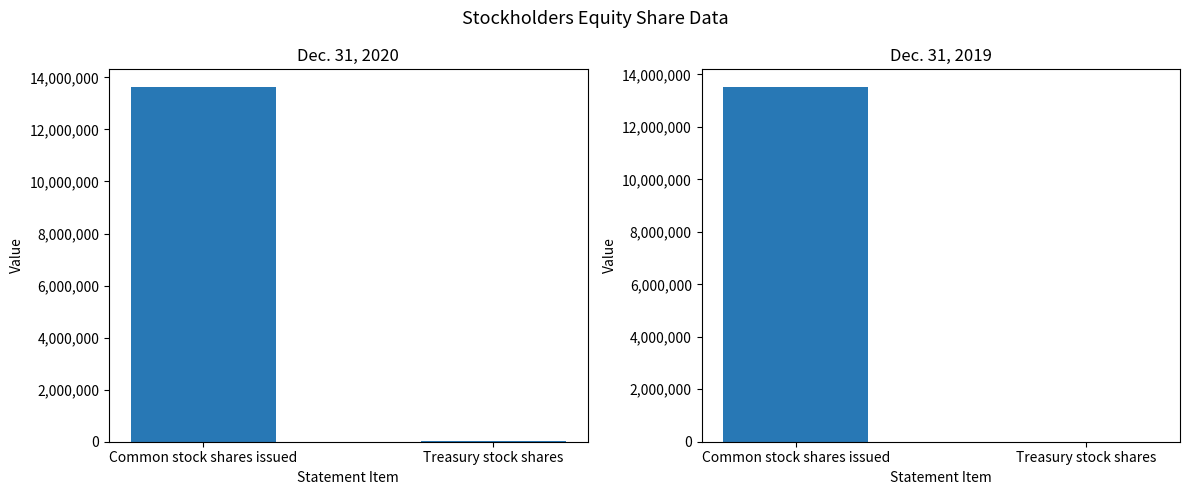

What are all the series names shown in the legend?

Dec. 31, 2020, Dec. 31, 2019